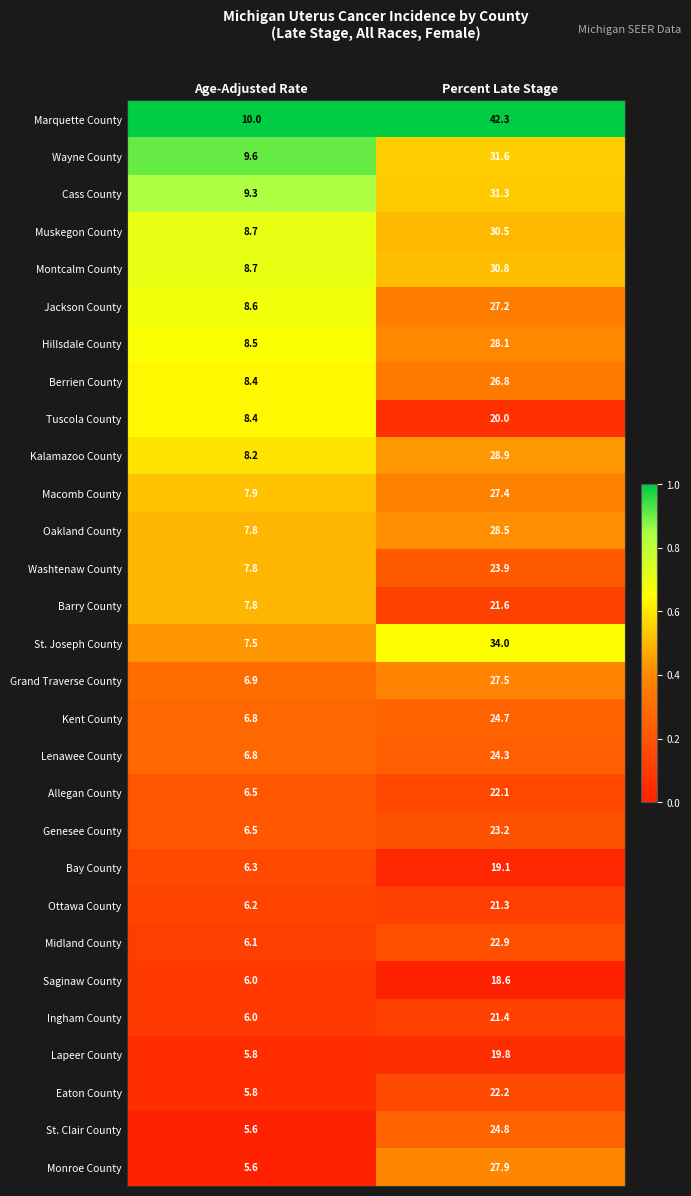

Where is Saginaw County nearest to the value 12?

Age-Adjusted Rate